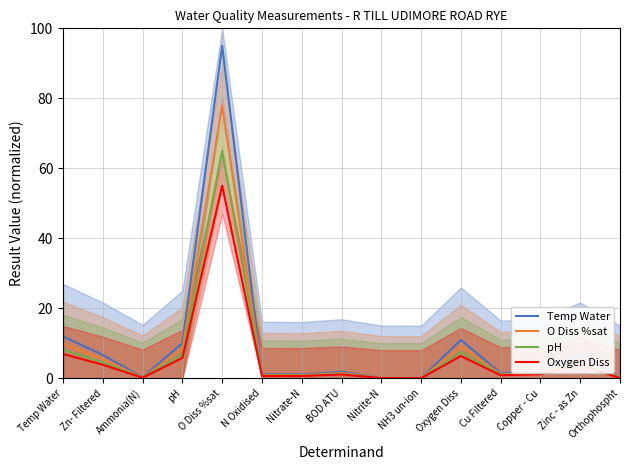

What is the value of the O Diss %sat point at the 1st from the left?

9.8